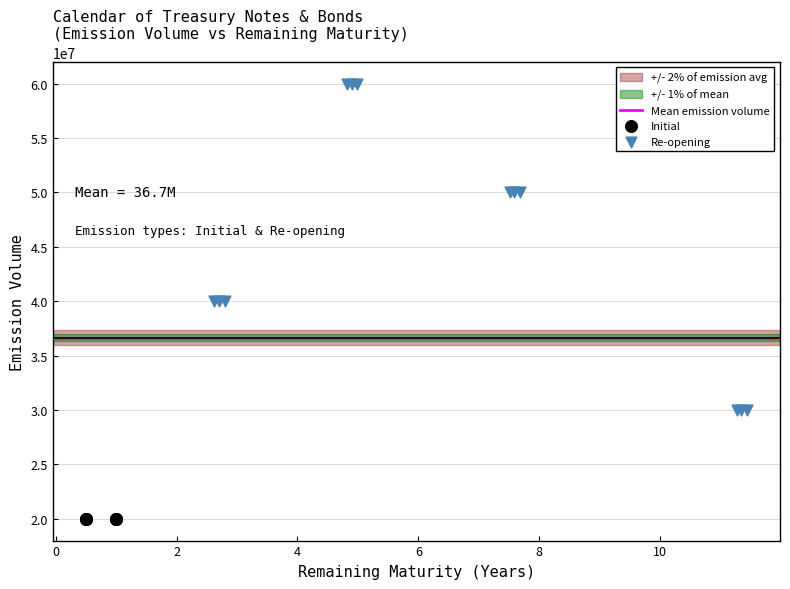

Which series contains the lowest Y value?

Initial